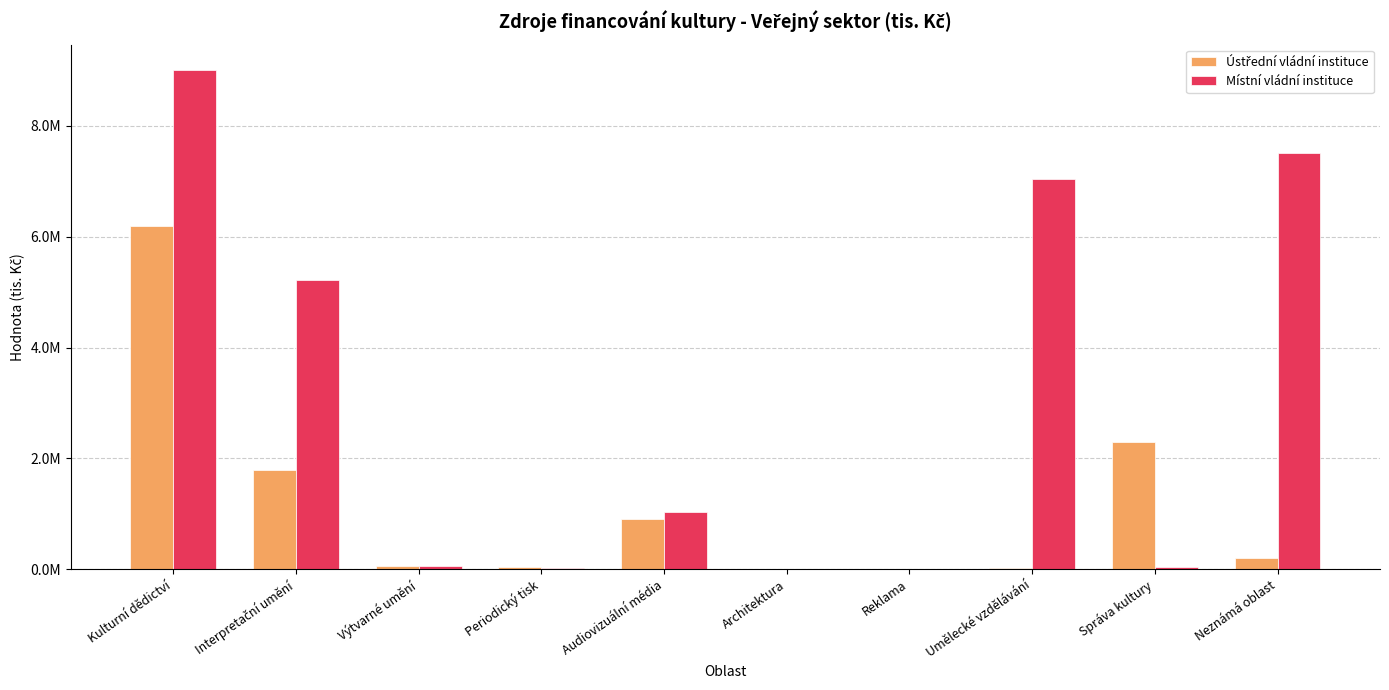

Does the chart contain stacked bars?

No